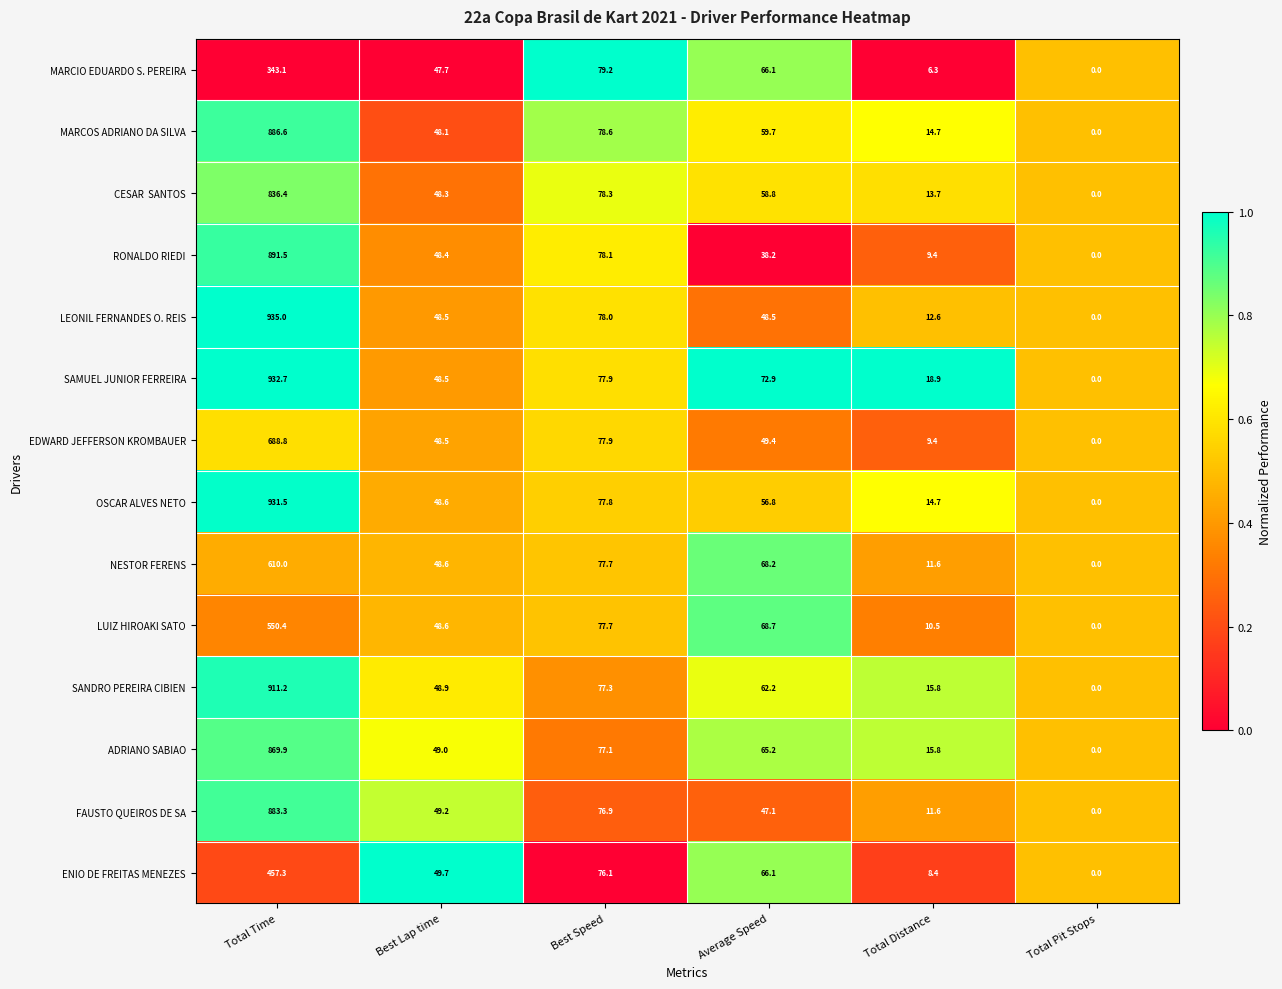

How many distinct data groups are displayed?

14